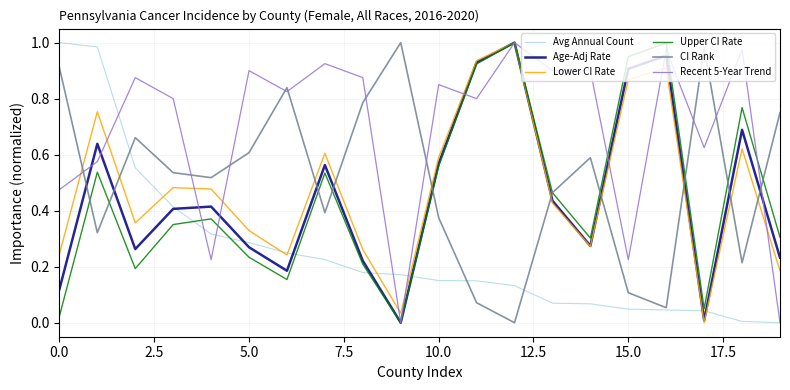

Which series has the largest total across all categories?

Recent 5-Year Trend